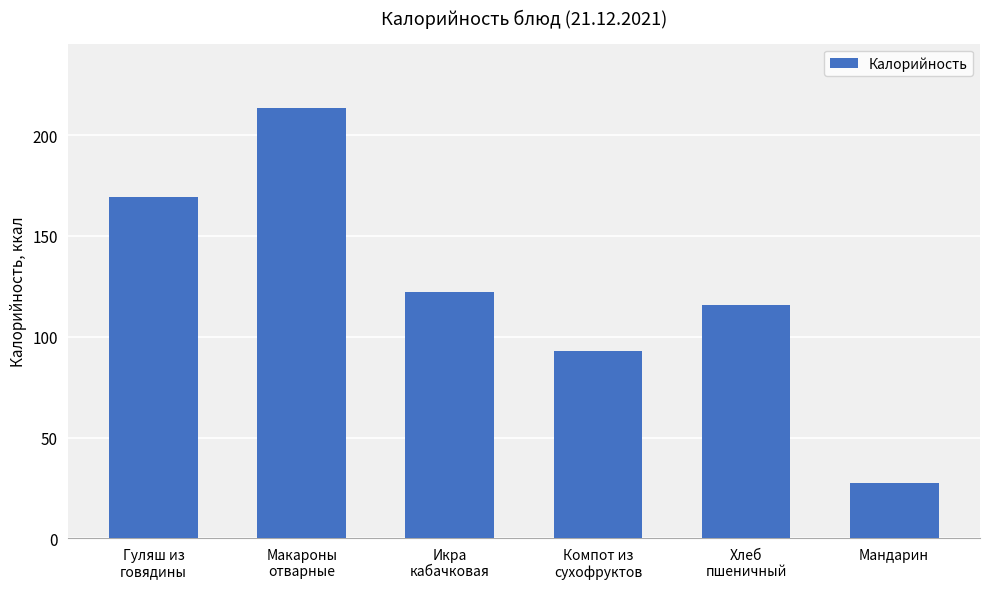

Reading left to right, what are all the values shown in this chart?

Гуляш из
говядины=169.4	Макароны
отварные=213.4	Икра
кабачковая=122.0	Компот из
сухофруктов=93.2	Хлеб
пшеничный=115.7	Мандарин=27.7